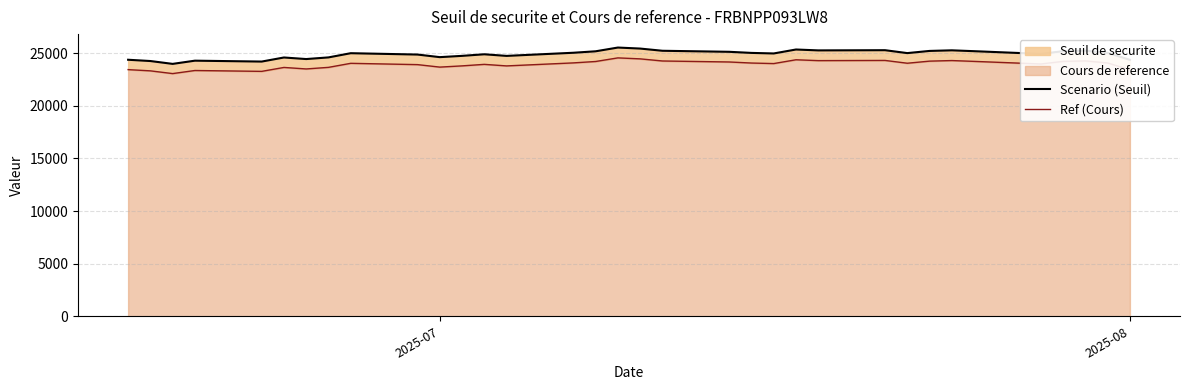

What value does the Scenario (Seuil) series have at 2025-08?

24363.0